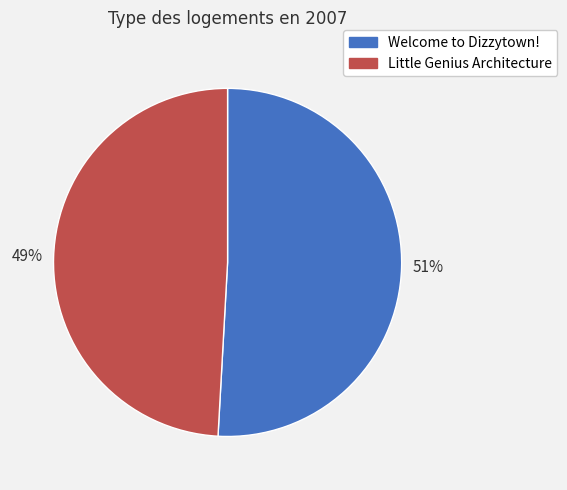

Combined, do Little Genius Architecture and Welcome to Dizzytown! account for over 50%?

Yes